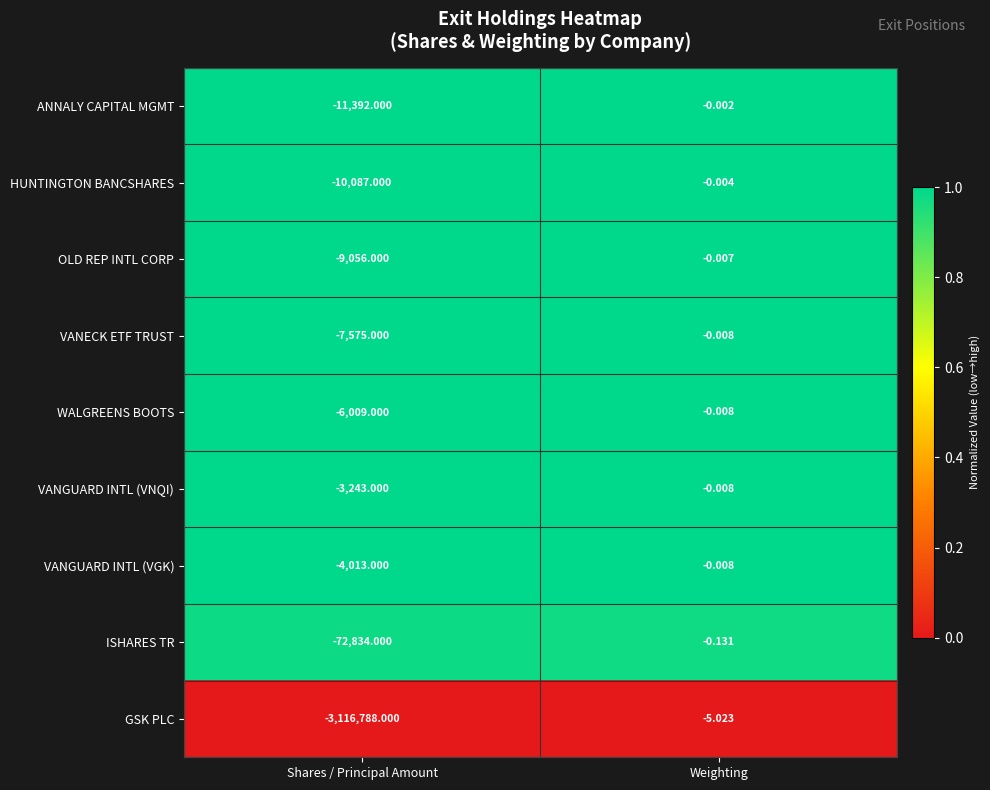

Between Shares / Principal Amount and Weighting, which series saw the biggest shift?

GSK PLC